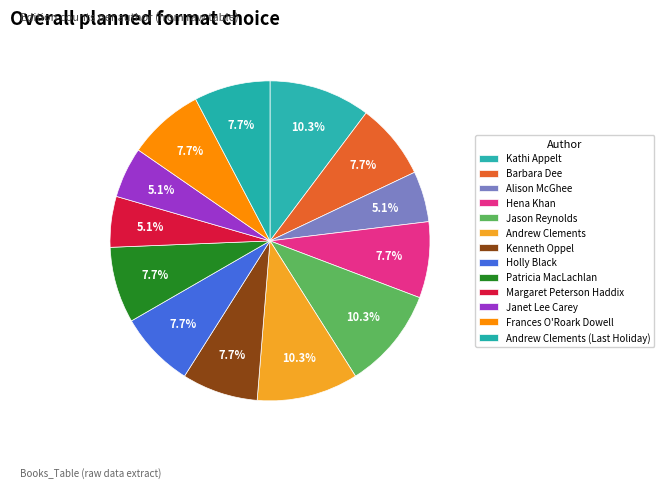

How many segments does this pie chart have?

13